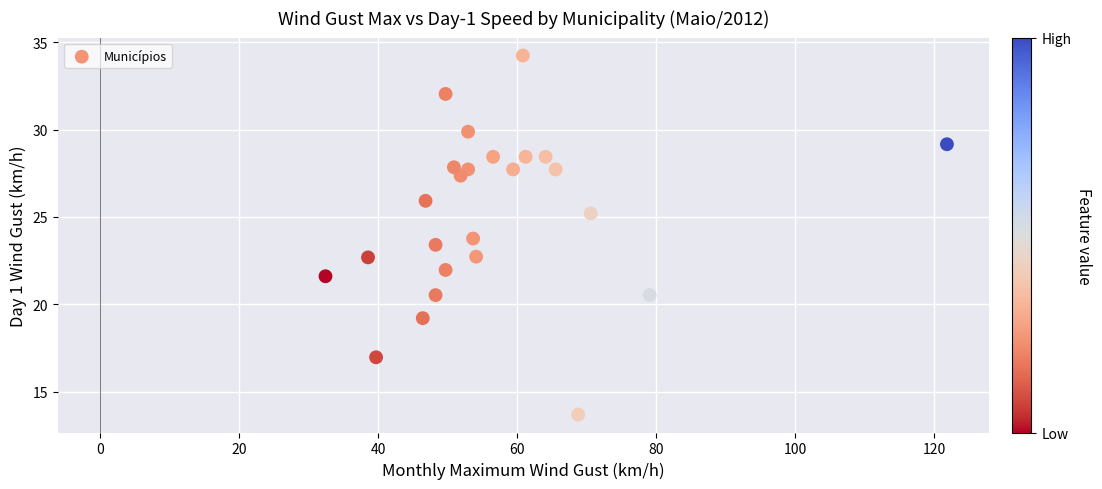

What is the range of Y values (max minus min)?

20.6